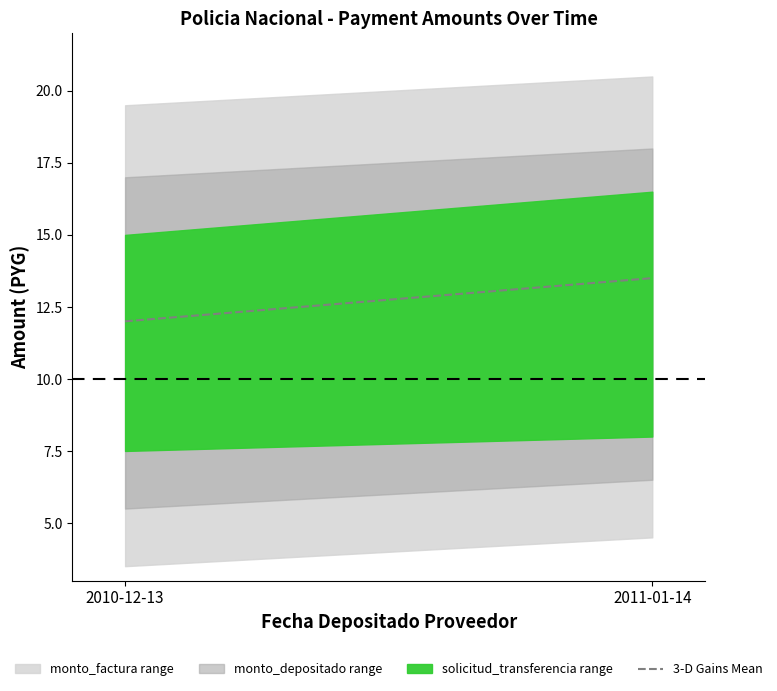

Read the value at 2011-01-14.

13.5